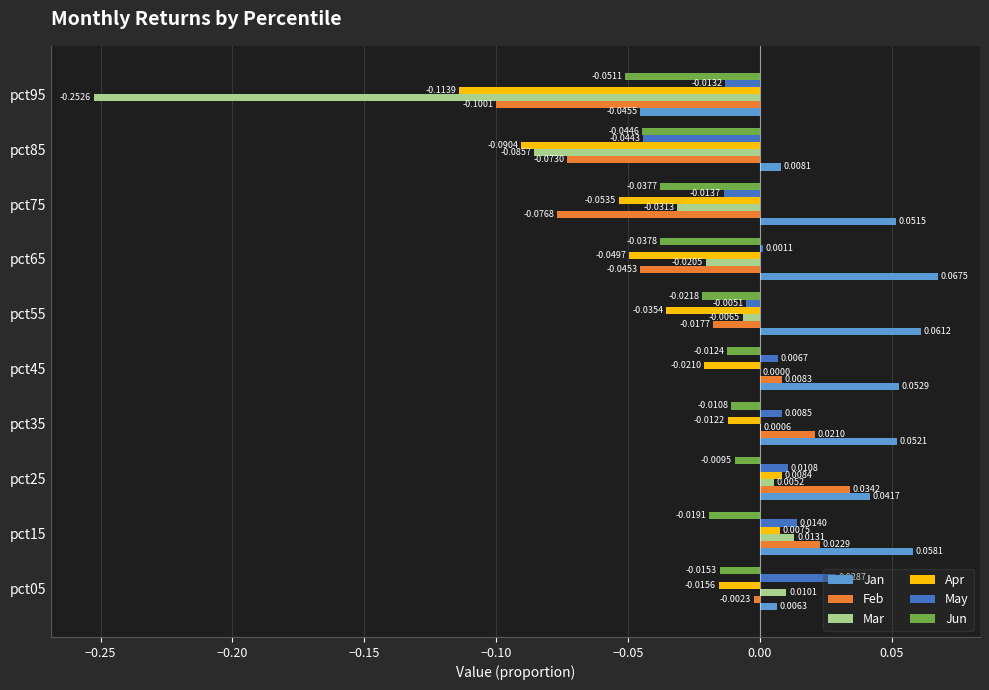

Is the value of Mar at pct75 greater than the value of Feb at pct65?

Yes